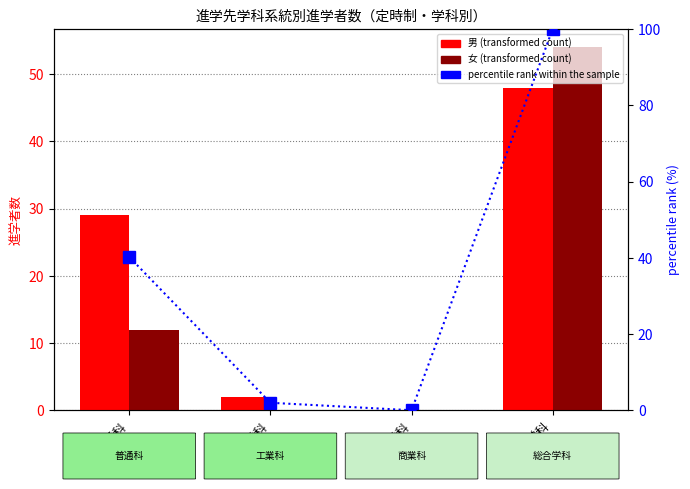

How many values in percentile rank within the sample are above zero?

3